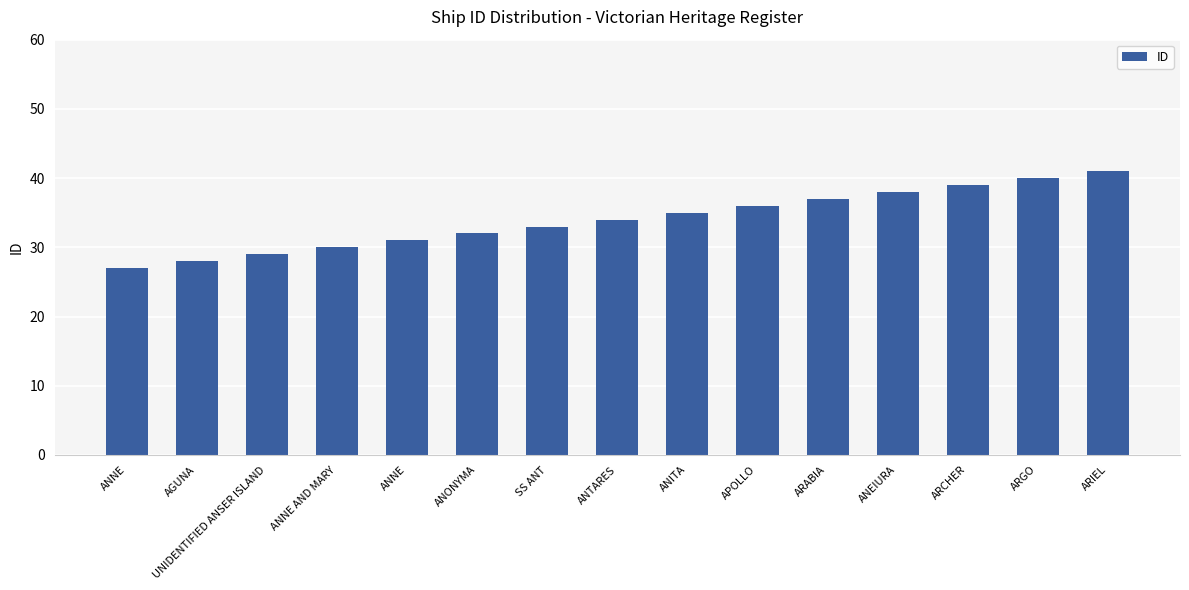

How many data points does each series have?

15